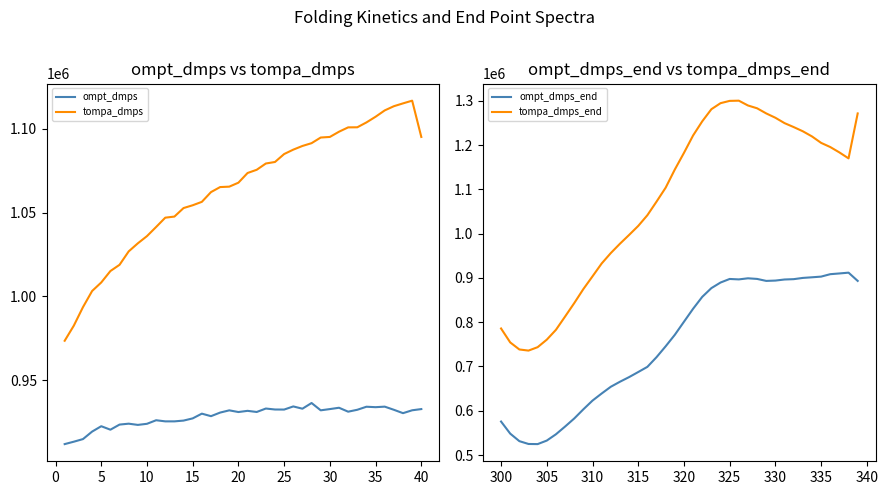

True or false: ompt_dmps_end and tompa_dmps_end intersect in this chart.

False